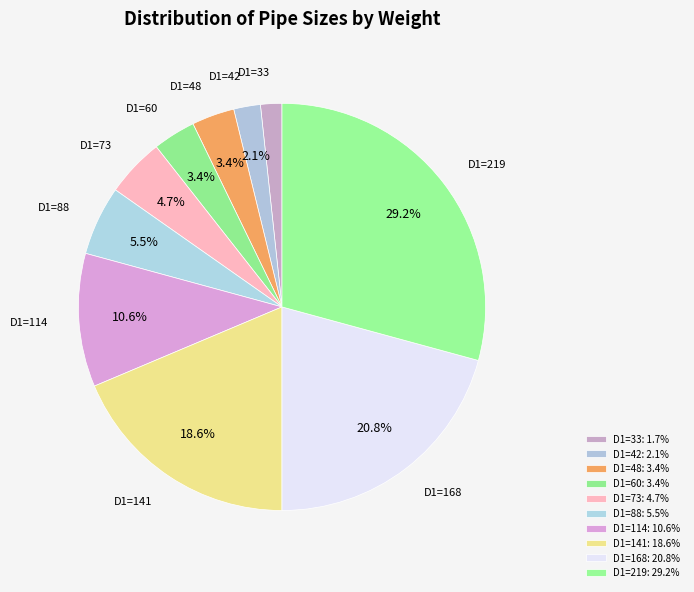

Is it true that D1=88 is 1% of the pie?

False